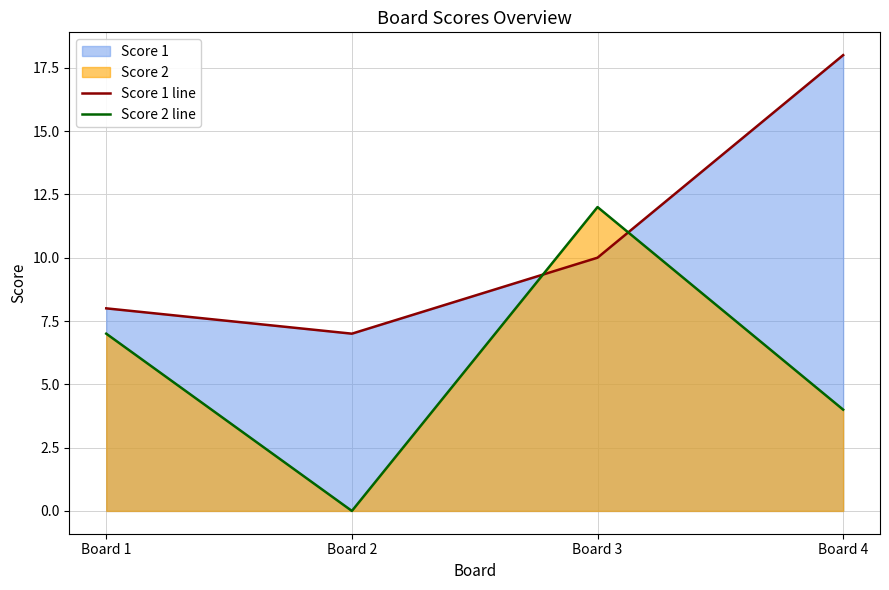

The value of Score 2 line at Board 3 is 19. True or false?

False